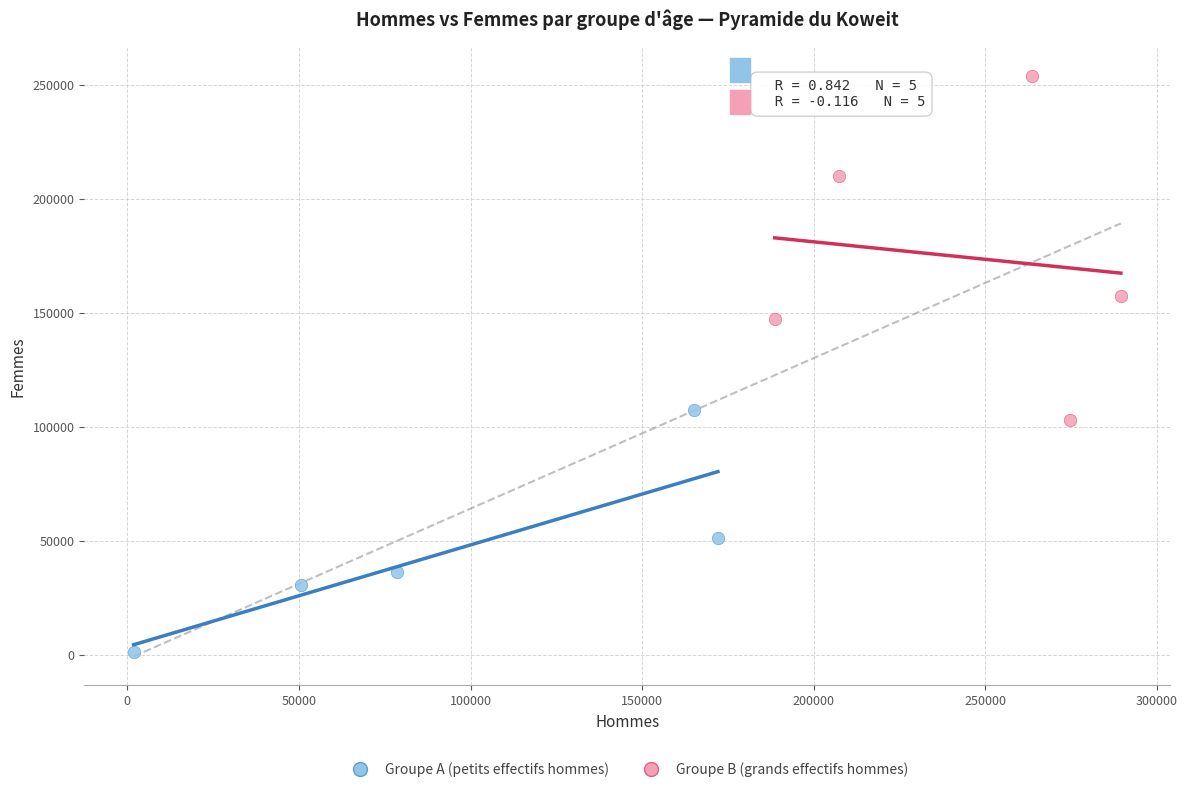

Which series contains the highest Y value?

Groupe B (grands effectifs hommes)